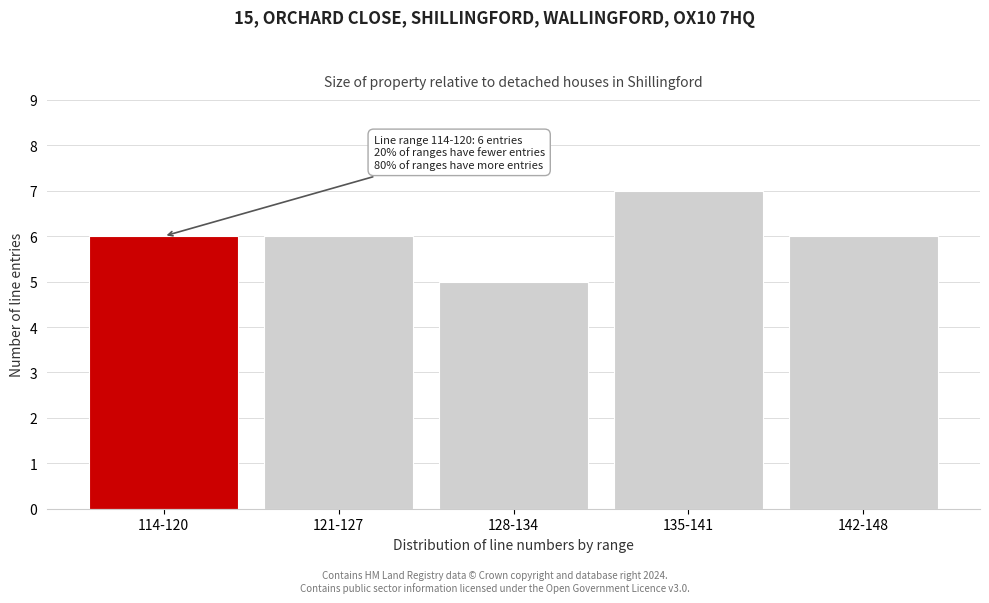

Reading right to left, list all the values displayed in this chart.

142-148=6	135-141=7	128-134=5	121-127=6	114-120=6